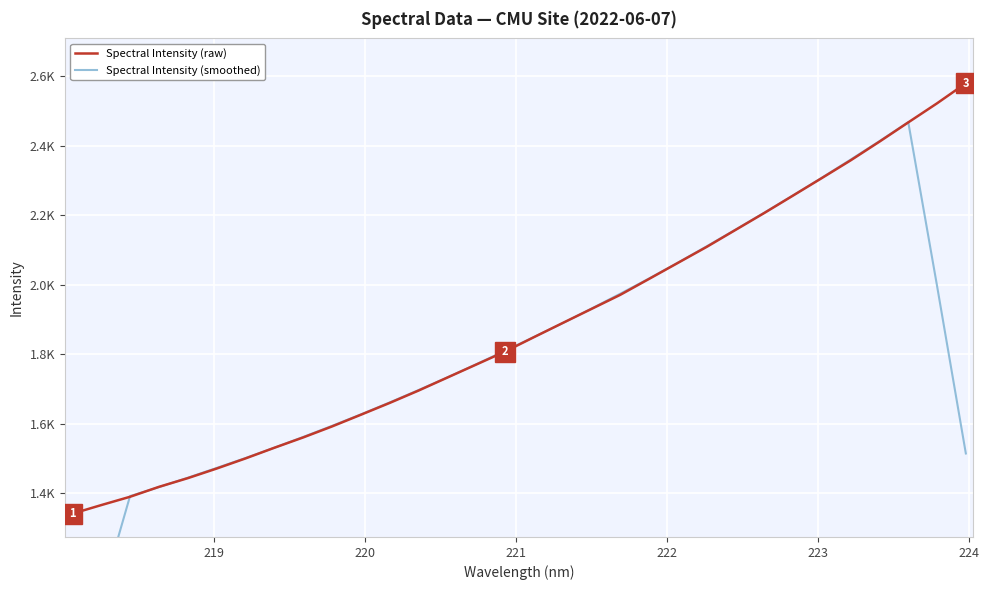

List the series in order of their peak value, highest first.

Spectral Intensity (raw), Spectral Intensity (smoothed)